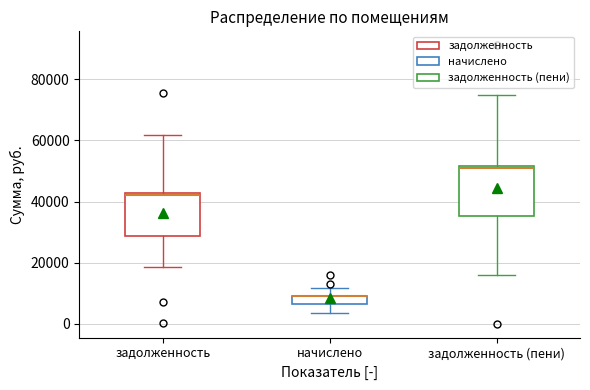

Comparing the boxes themselves (not the whiskers), which one is the tallest?

задолженность (пени)